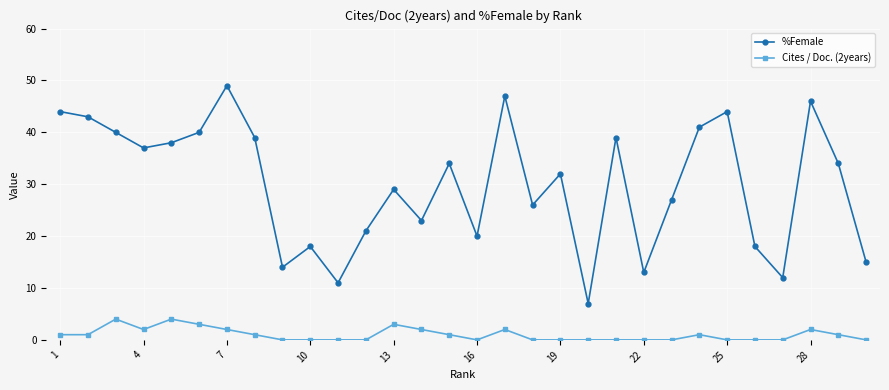

In %Female, how many points are lower than both neighbors (excluding endpoints)?

9